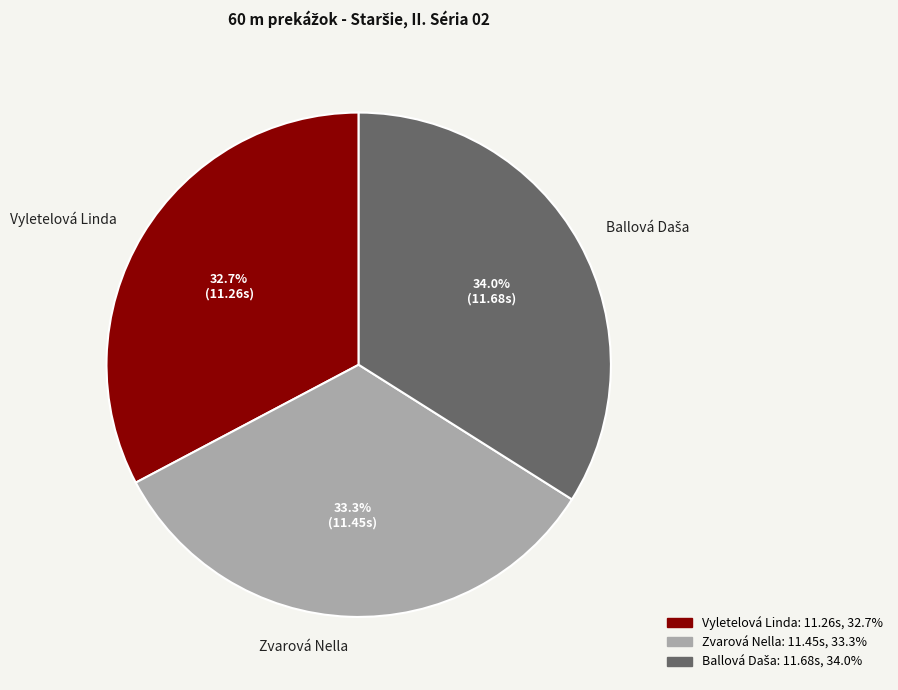

Which has a higher value, Vyletelová Linda or Zvarová Nella?

Zvarová Nella